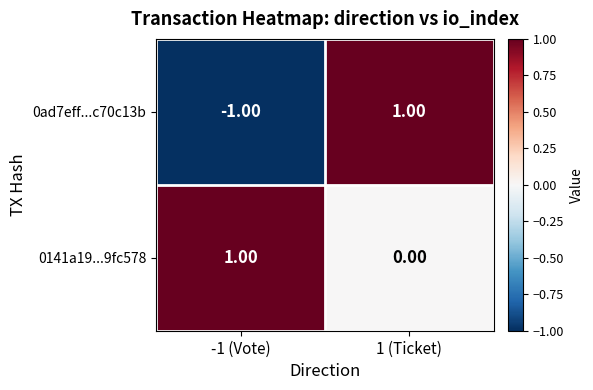

Rank the series at 1 (Ticket) from lowest to highest value.

0141a19...9fc578, 0ad7eff...c70c13b